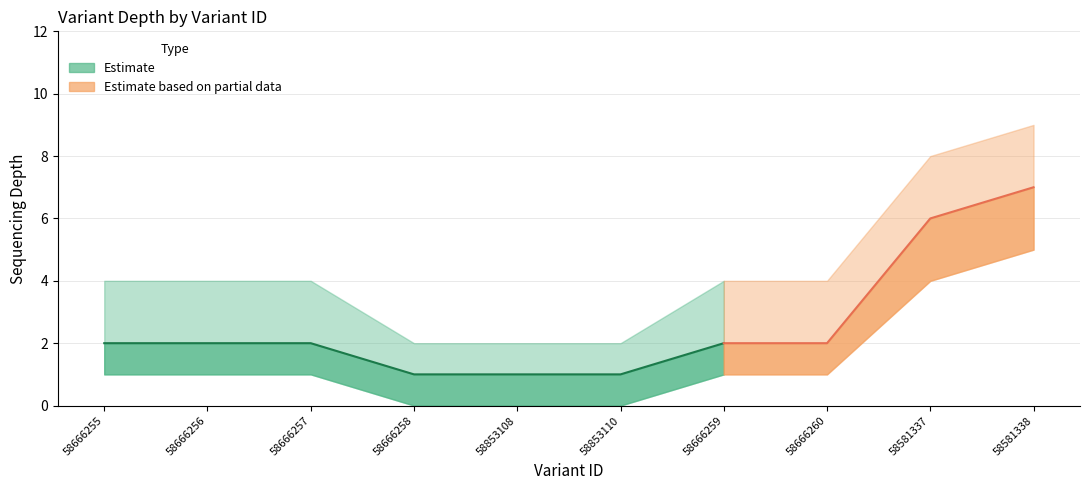

What is the difference between the depth_upper values at 58581338 and 58666258?

7